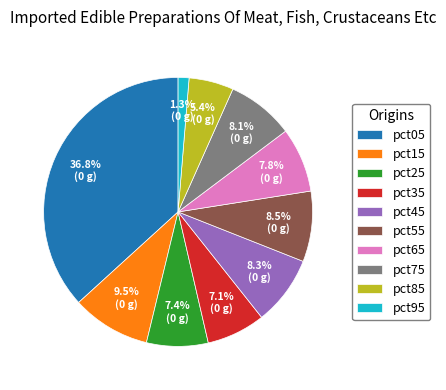

Does pct05 represent more than half of the total?

No